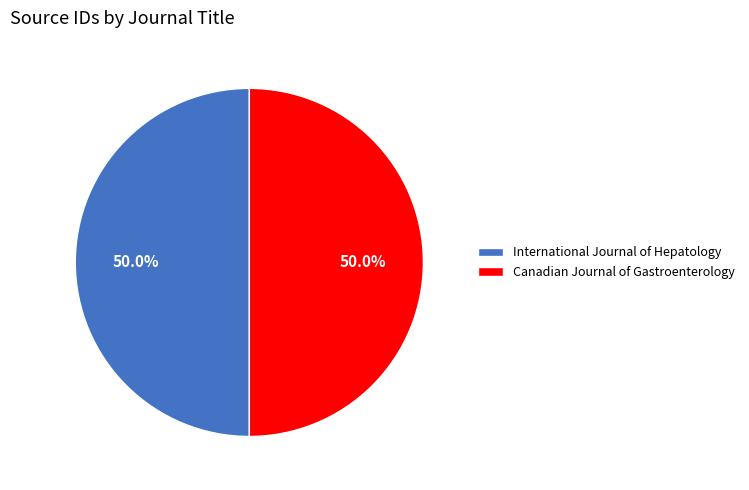

The International Journal of Hepatology slice represents 39% of the pie. True or false?

False